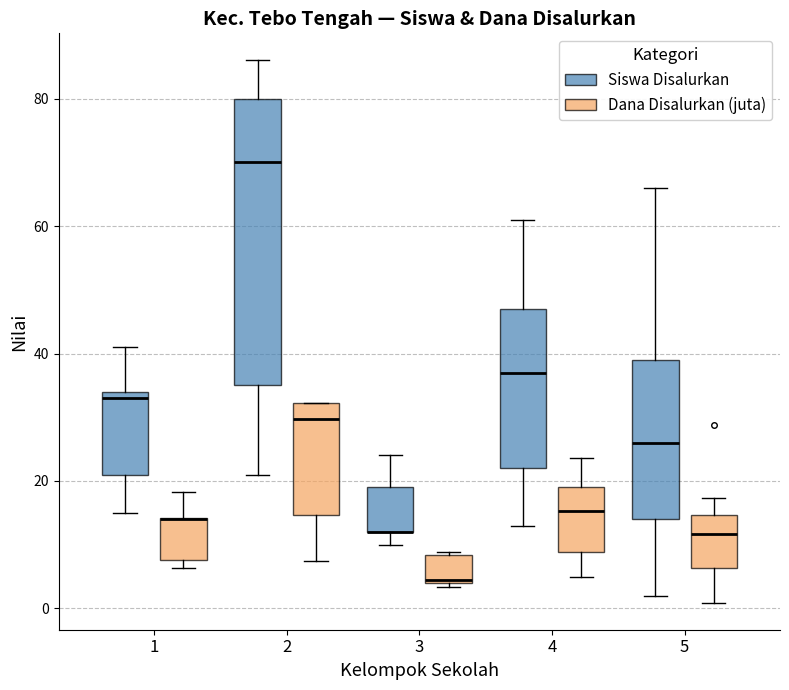

Reading left to right, transcribe this box plot: for each box, give where its median line is, the range the box spans, and where its two whiskers end, as read against the y-axis. The values are not printed on the chart, so give them approximately, as read against the axis.

1 (Siswa Disalurkan): median 34 (just below the box's upper edge), box 22 to 34, whiskers 16 to 42
1 (Dana Disalurkan (juta)): median 14 (drawn on the box's upper edge), box 8 to 14, whiskers 6 to 18
2 (Siswa Disalurkan): median 70, box 36 to 80, whiskers 22 to 86
2 (Dana Disalurkan (juta)): median 30, box 14 to 32, whiskers 8 to 32
3 (Siswa Disalurkan): median 12 (drawn on the box's lower edge), box 12 to 20, whiskers 10 to 24
3 (Dana Disalurkan (juta)): median 4, box 4 to 8, whiskers 4 (just below the box's lower edge) to 8
4 (Siswa Disalurkan): median 38, box 22 to 48, whiskers 14 to 62
4 (Dana Disalurkan (juta)): median 16, box 8 to 20, whiskers 4 to 24
5 (Siswa Disalurkan): median 26, box 14 to 40, whiskers 2 to 66
5 (Dana Disalurkan (juta)): median 12, box 6 to 14, whiskers 0 to 18